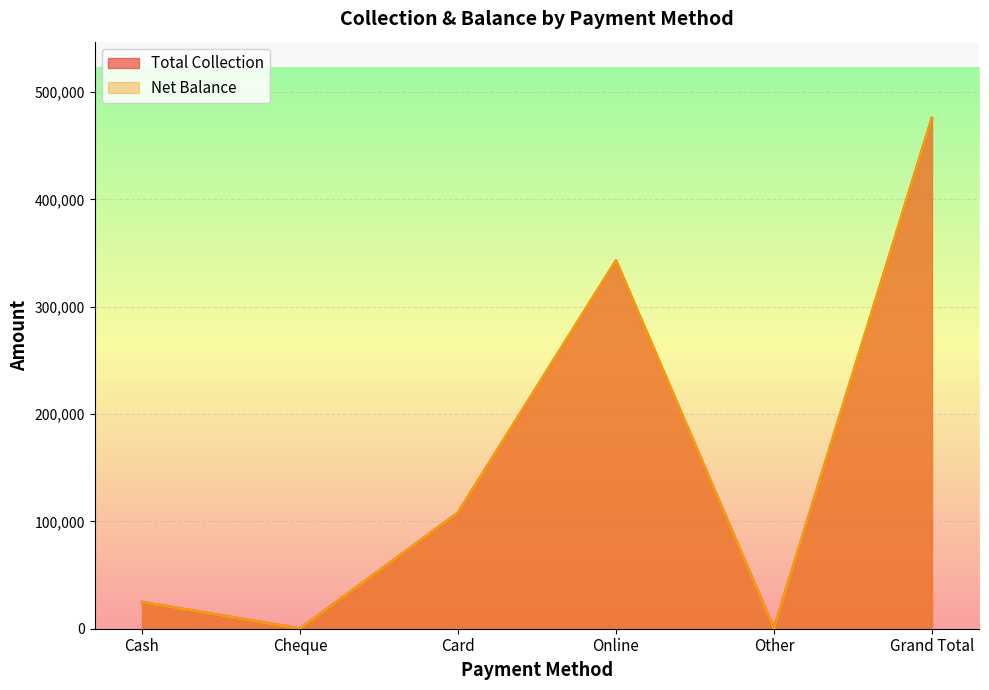

At how many categories does at least one series exceed 234553?

2